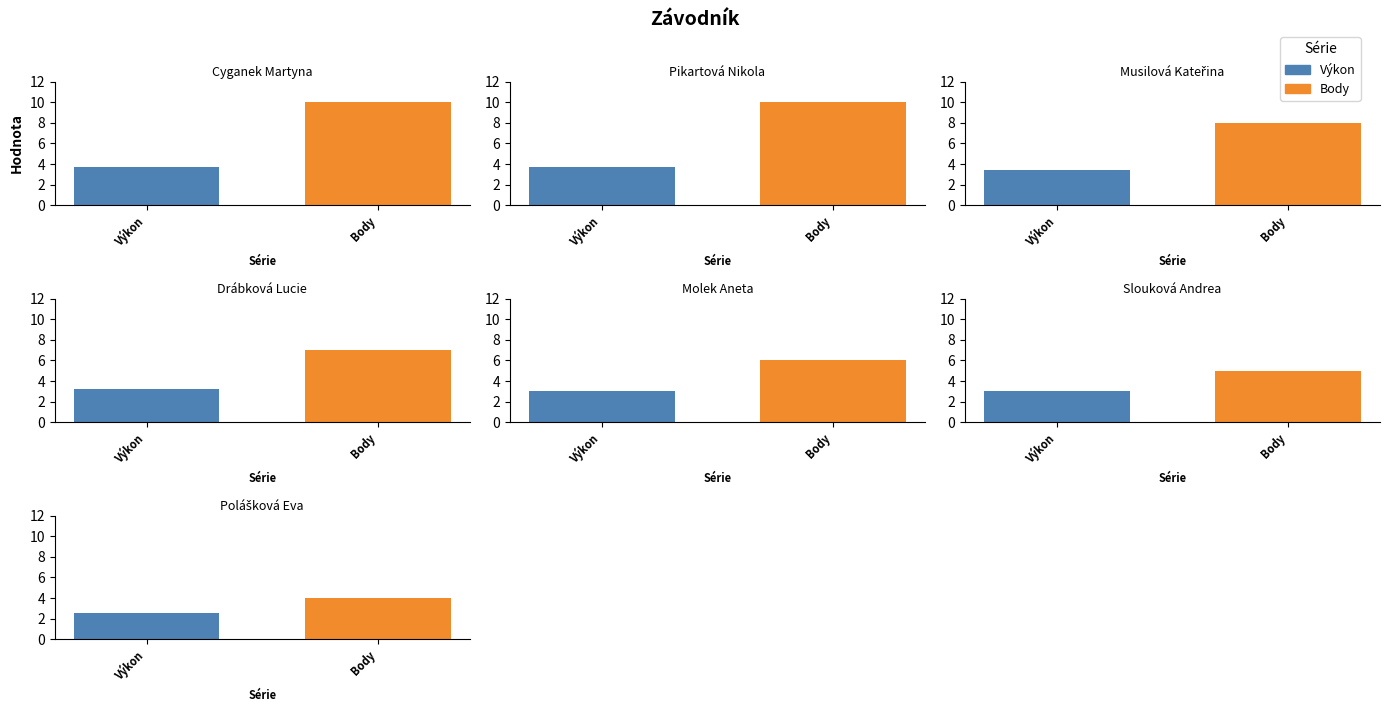

The Body series shows 6.0 at Molek Aneta. True or false?

True